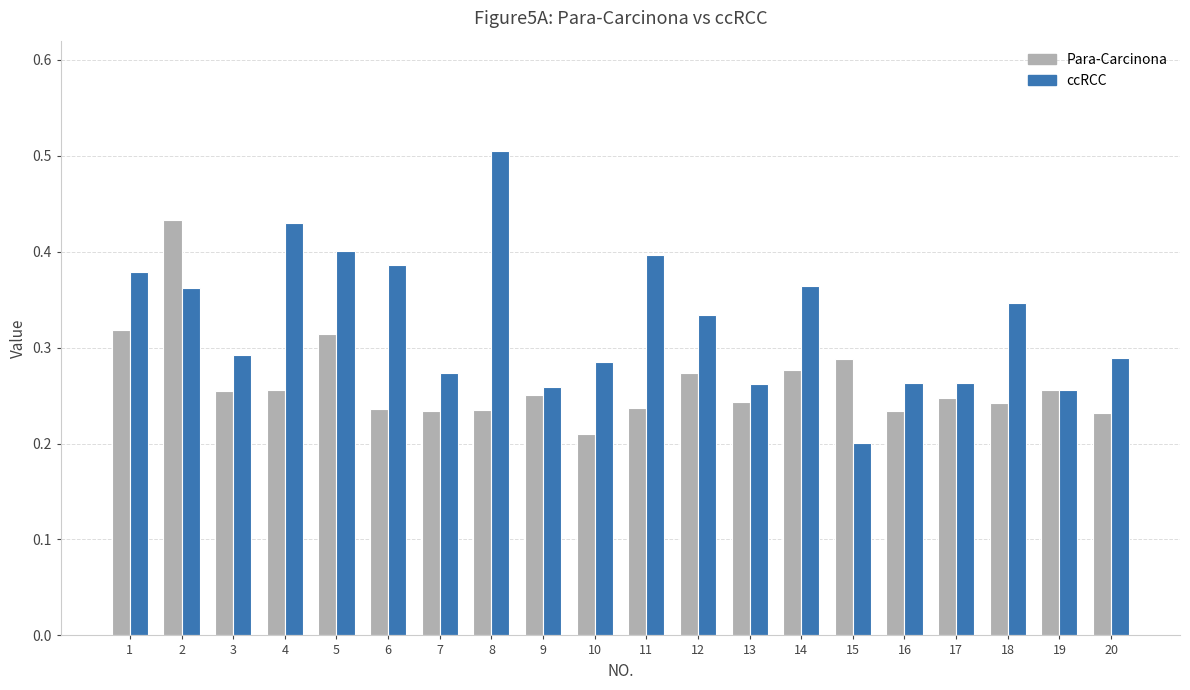

What is the sum of all ccRCC values?

6.5